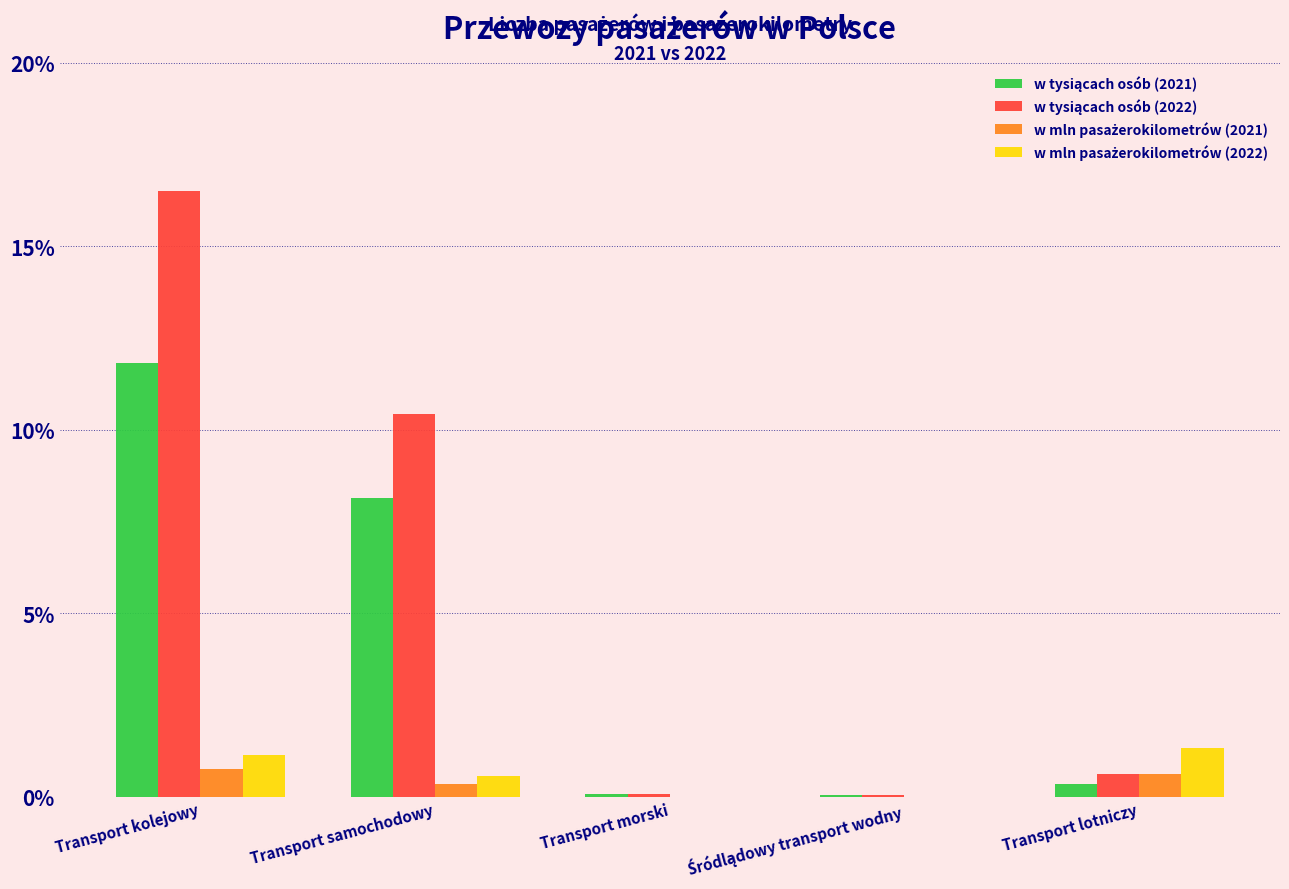

At which category is the sum across all series the highest?

Transport kolejowy